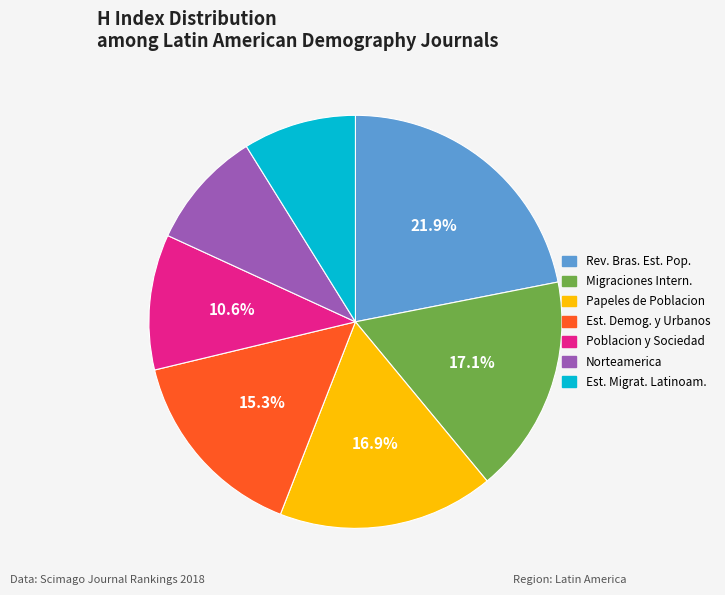

How many slices are in this pie chart?

7